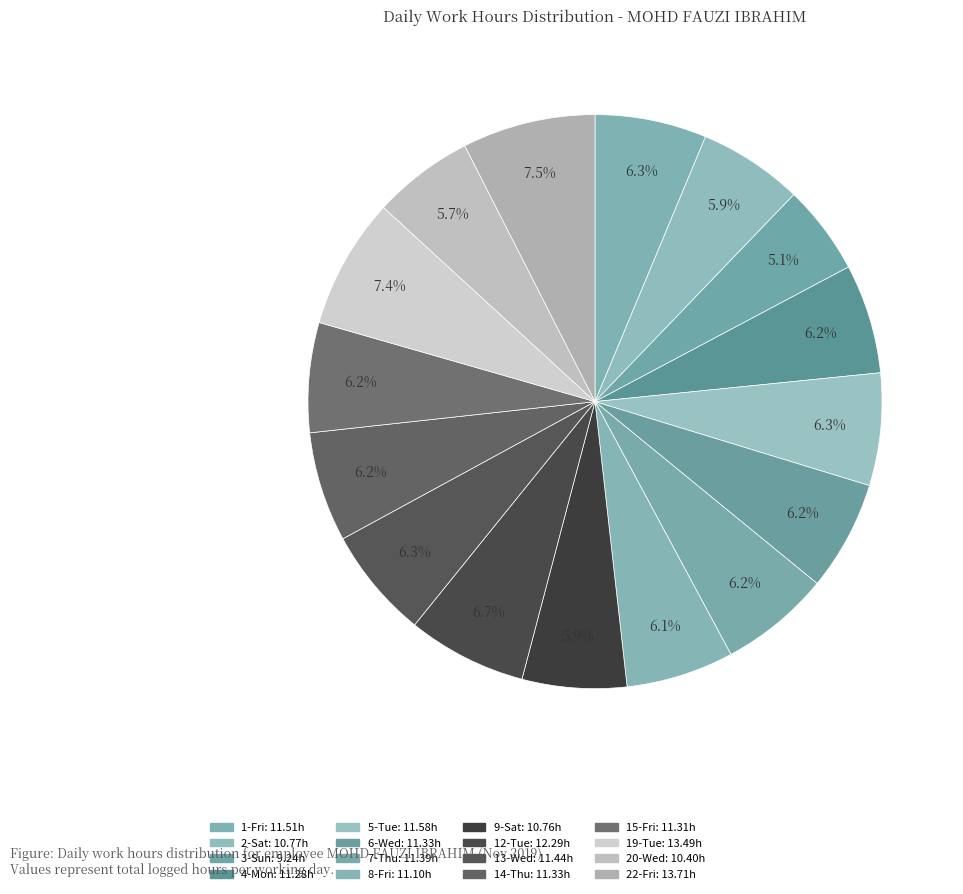

What is the ratio of the value at 22-Fri to the value at 15-Fri?

1.2